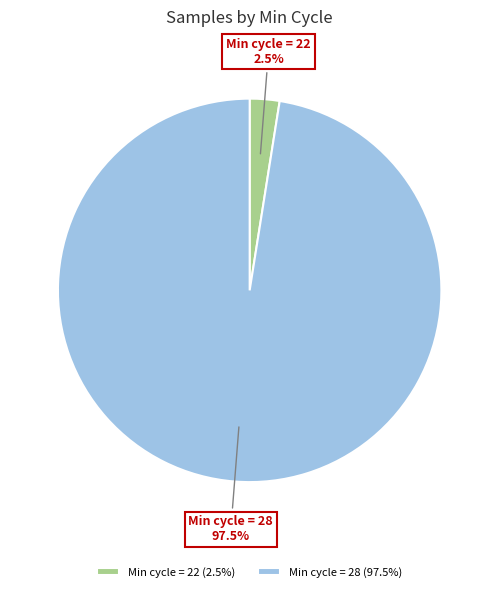

Which category has the biggest portion of the pie?

Min cycle = 28 (97.5%)